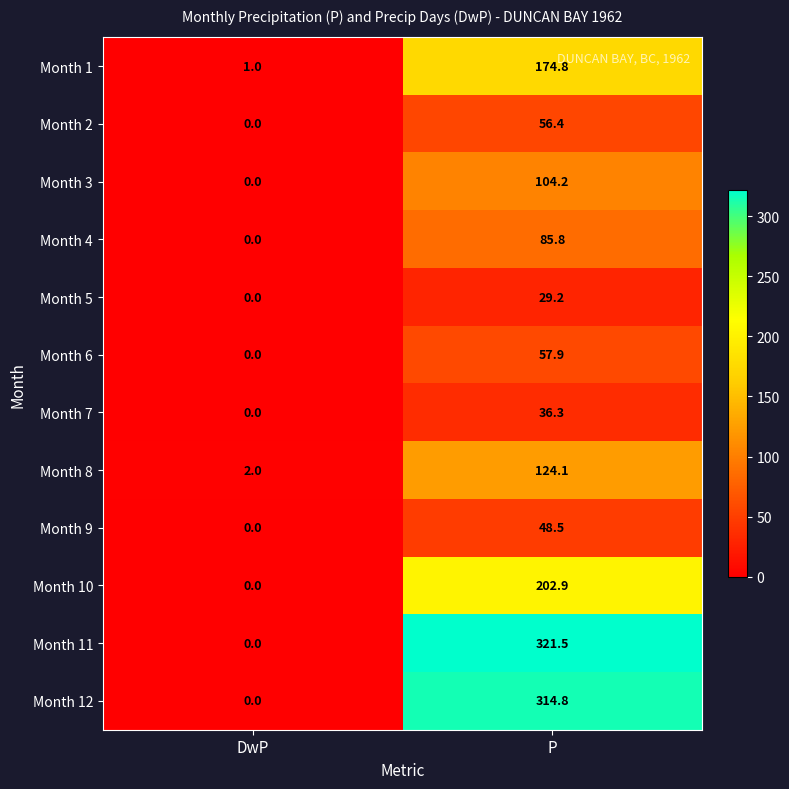

The value of Month 10 at DwP is 0.0. True or false?

True